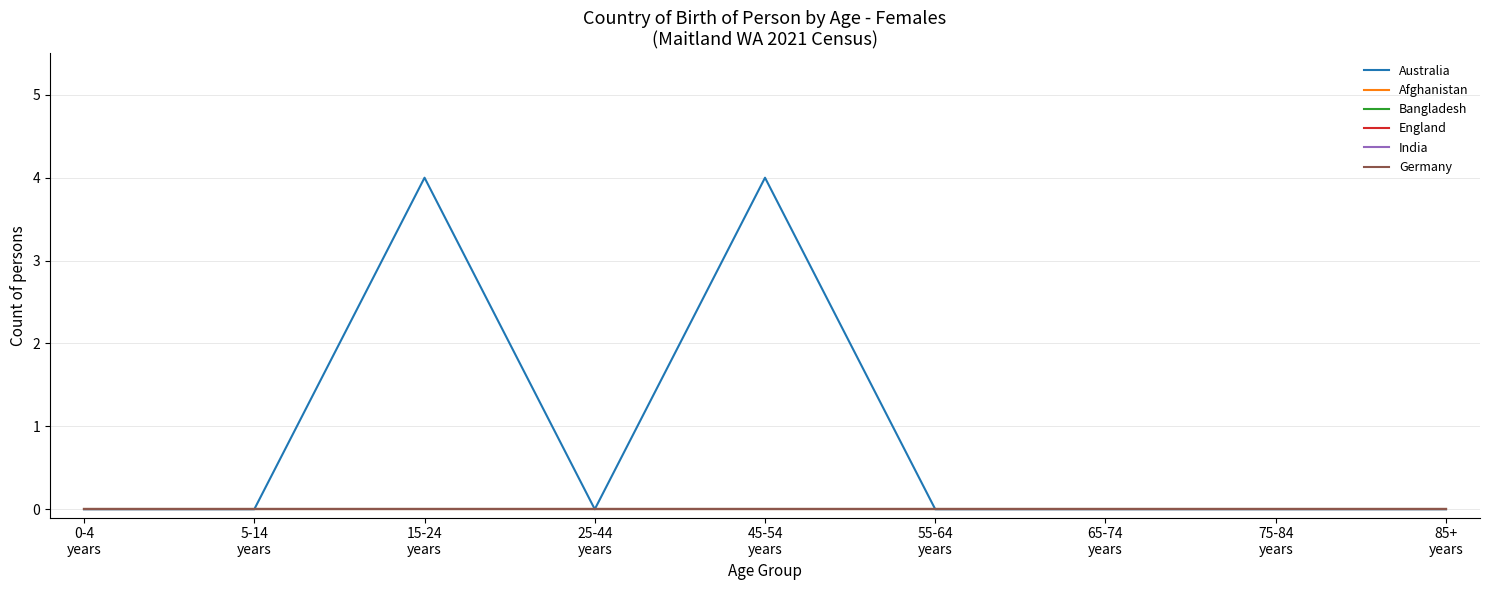

Does the chart display data point markers on the line(s)?

No